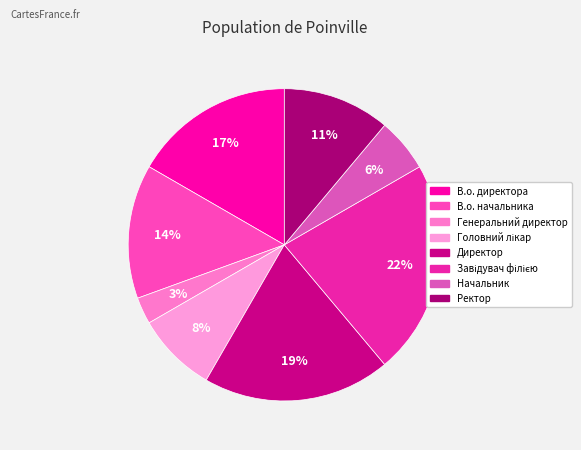

Is it true that В.о. директора is 9% of the pie?

False